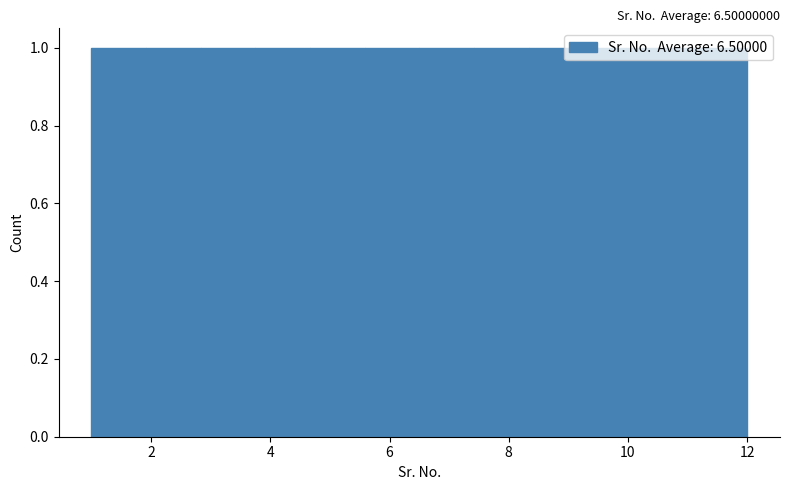

How tall is the bar that spans 3.8 to 4.6 on the x-axis? Neither the bar edges nor the heights are printed on the chart, so give them approximately, as read against the axes.

1